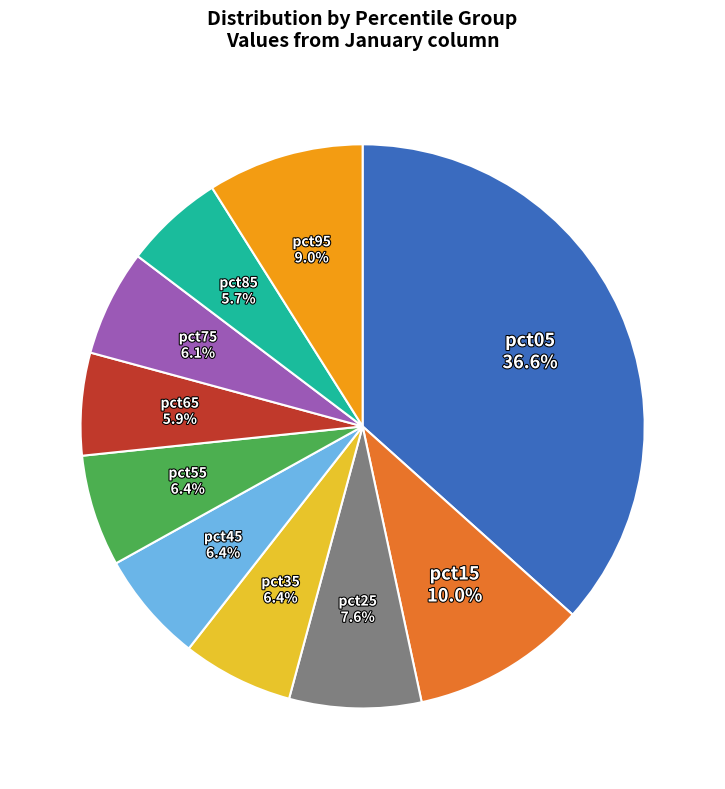

How many slices are in this pie chart?

10